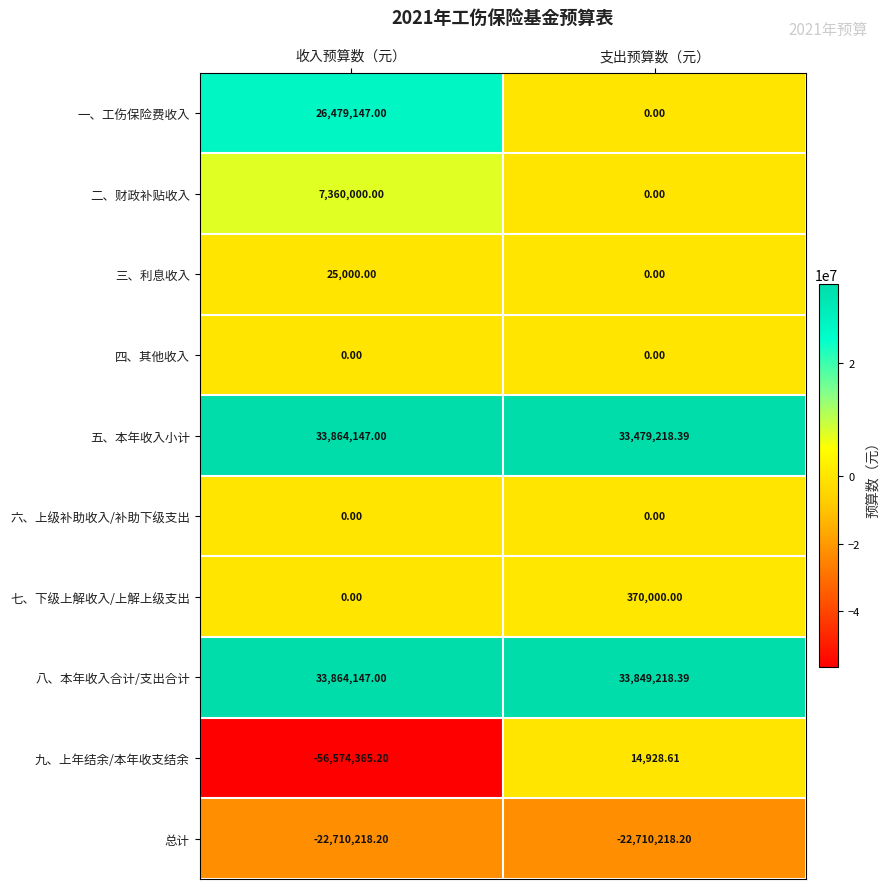

How many data points in 二、财政补贴收入 are less than 7360000?

1